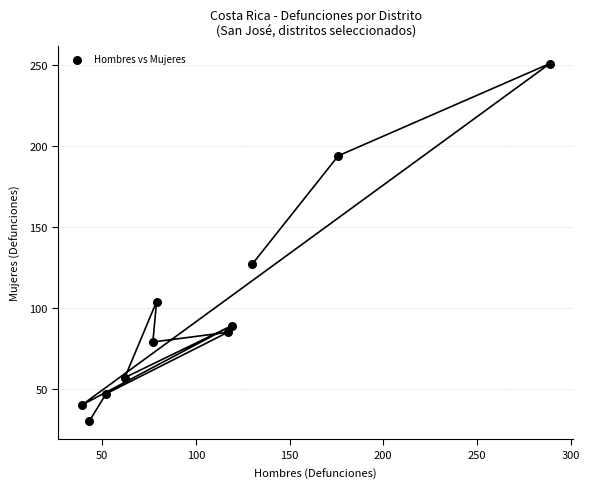

What is the range of Y values (max minus min)?

221